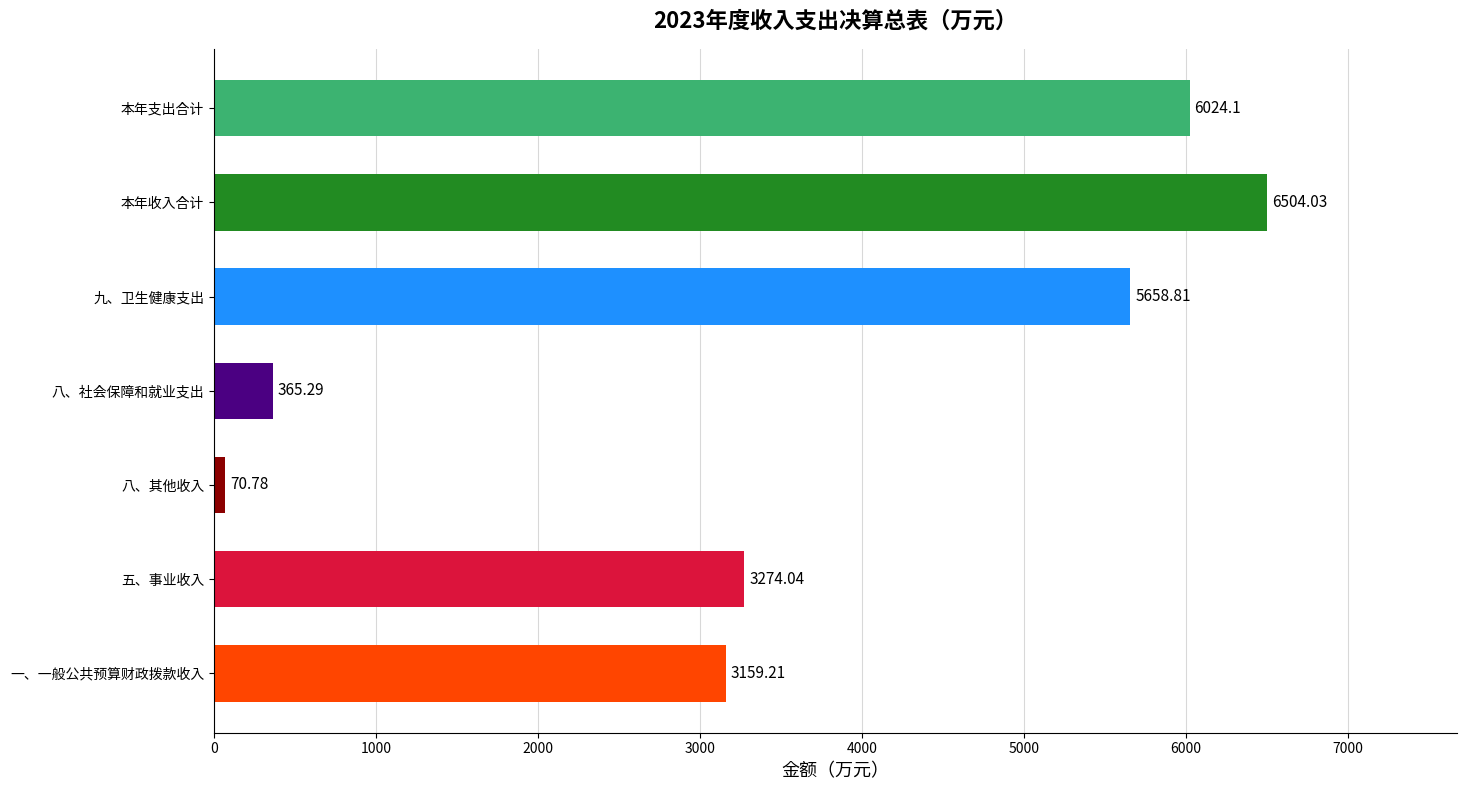

Which label corresponds to the largest value in the chart?

本年收入合计